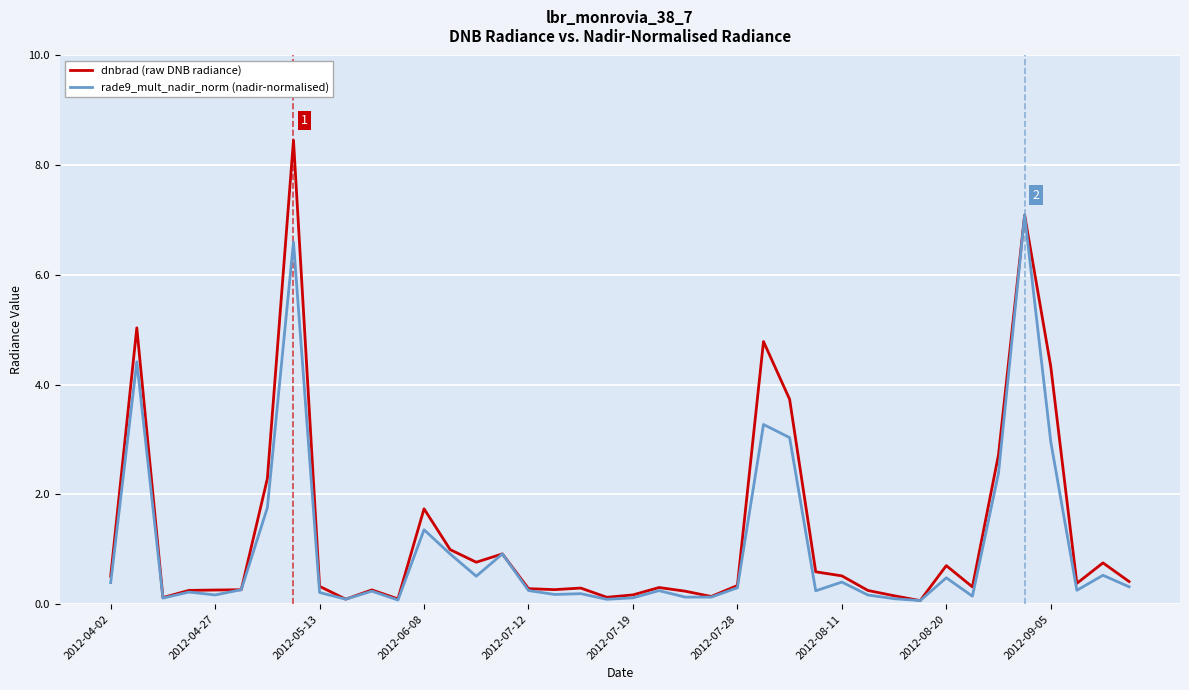

List the series in order of their peak value, highest first.

dnbrad (raw DNB radiance), rade9_mult_nadir_norm (nadir-normalised)